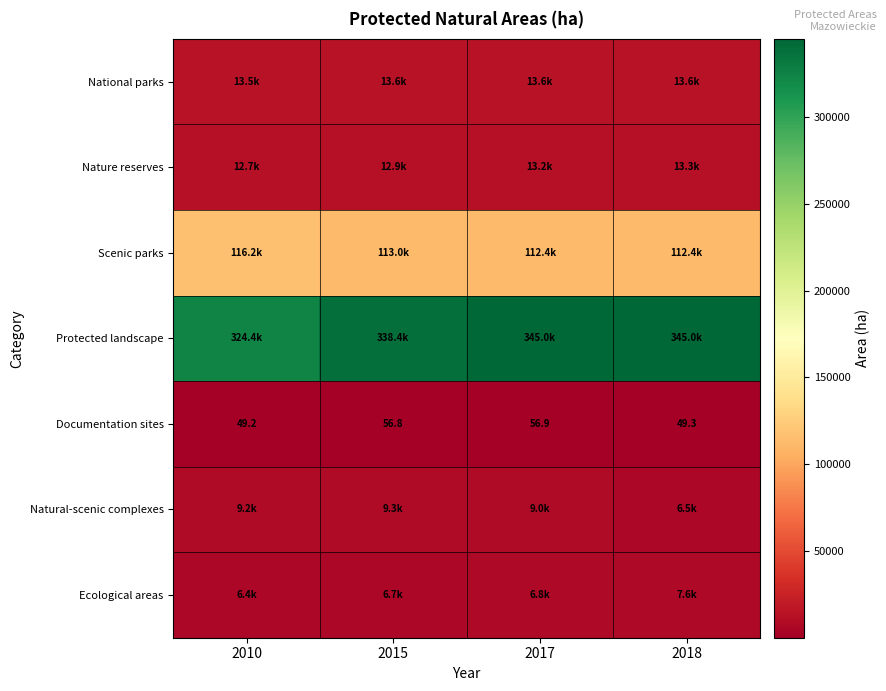

How many series are shown in this chart?

7